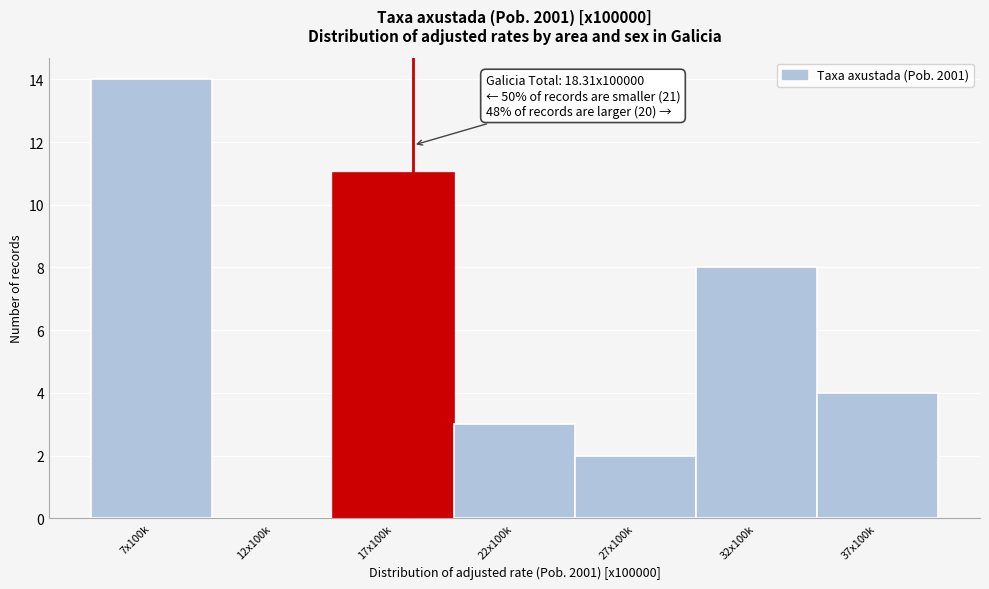

Reading right to left, extract all data points from this chart.

37x100k=4	32x100k=8	27x100k=2	22x100k=3	17x100k=11	12x100k=0	7x100k=14